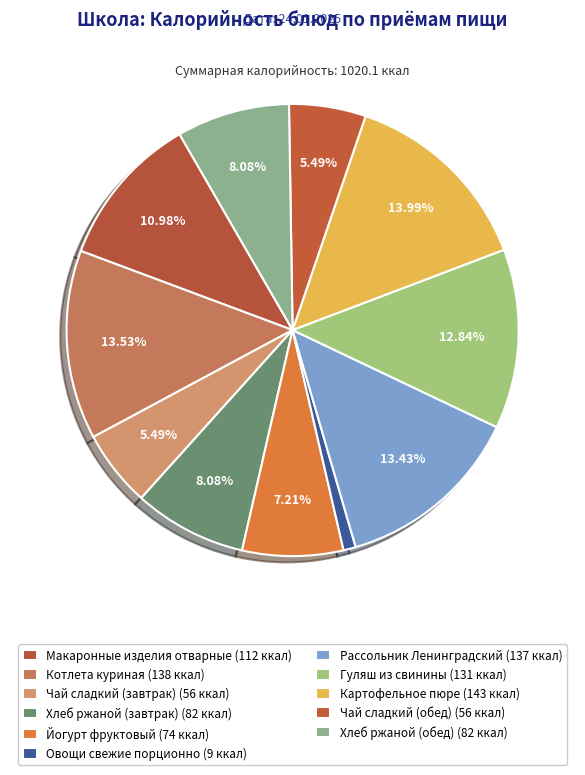

To the nearest percent, what is the combined percentage of Гуляш из свинины and Макаронные изделия отварные?

24%